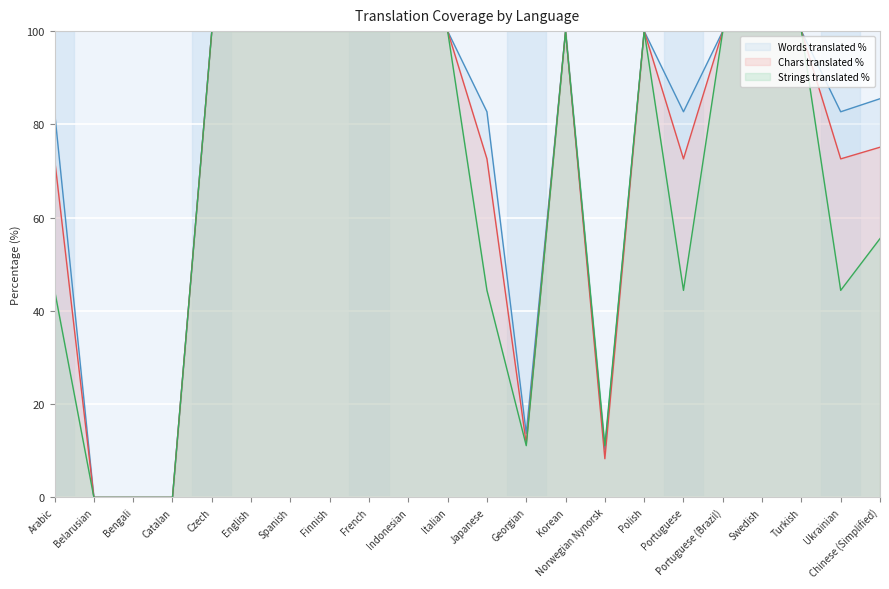

In translated_words_percent, how many points are lower than both neighbors (excluding endpoints)?

4